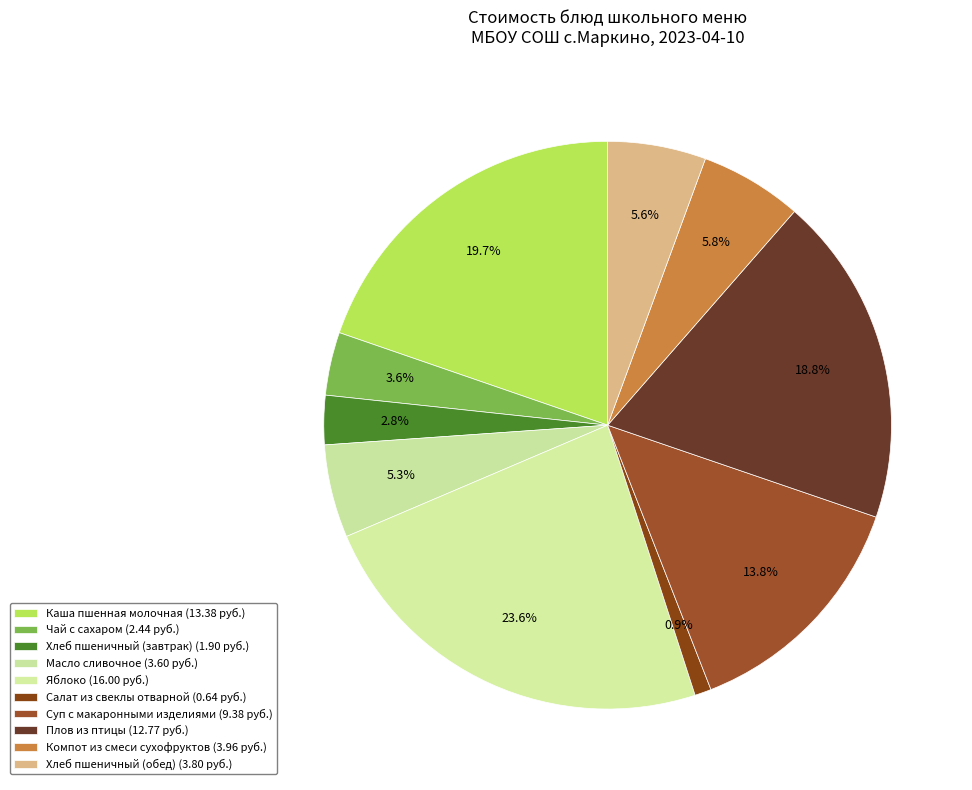

To the nearest percent, what portion does Каша пшенная молочная represent?

20%